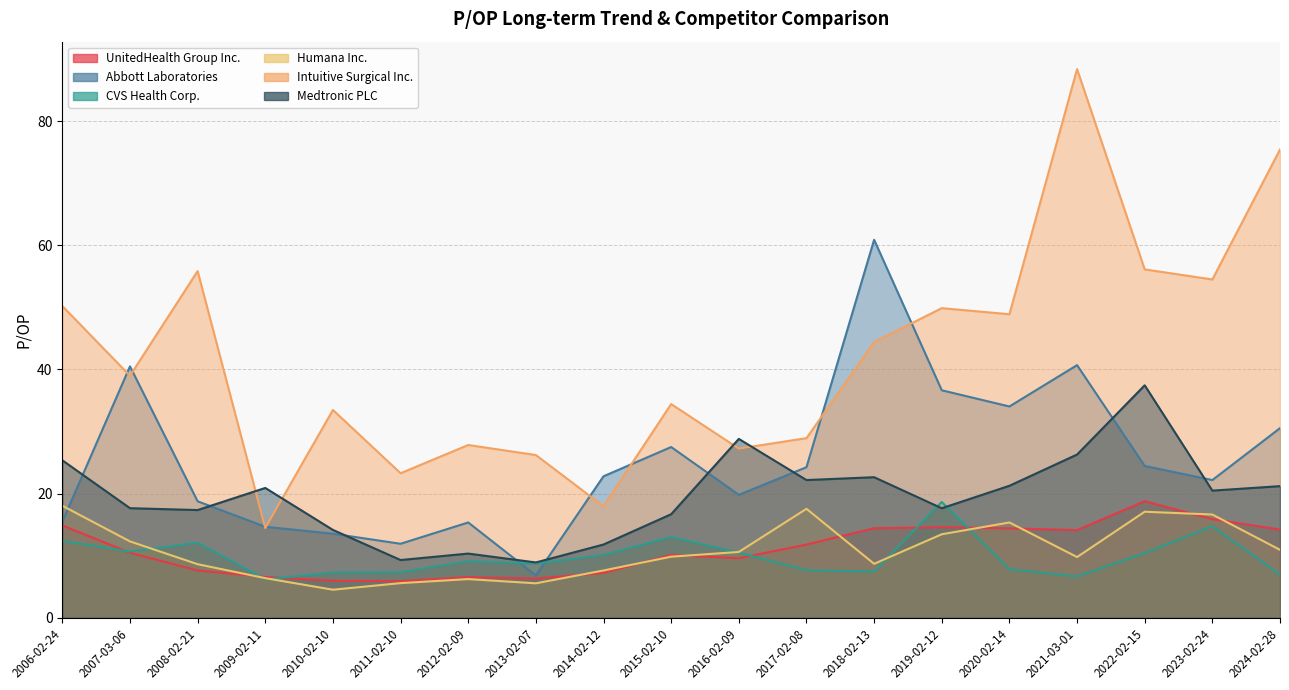

What position from the right is 2021-03-01?

4